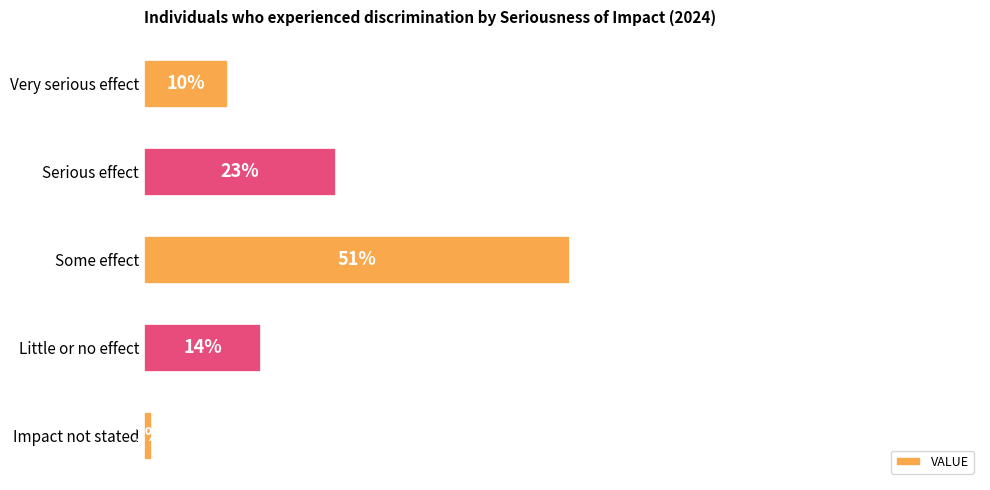

What is the label of the 1st bar from the bottom?

Impact not stated